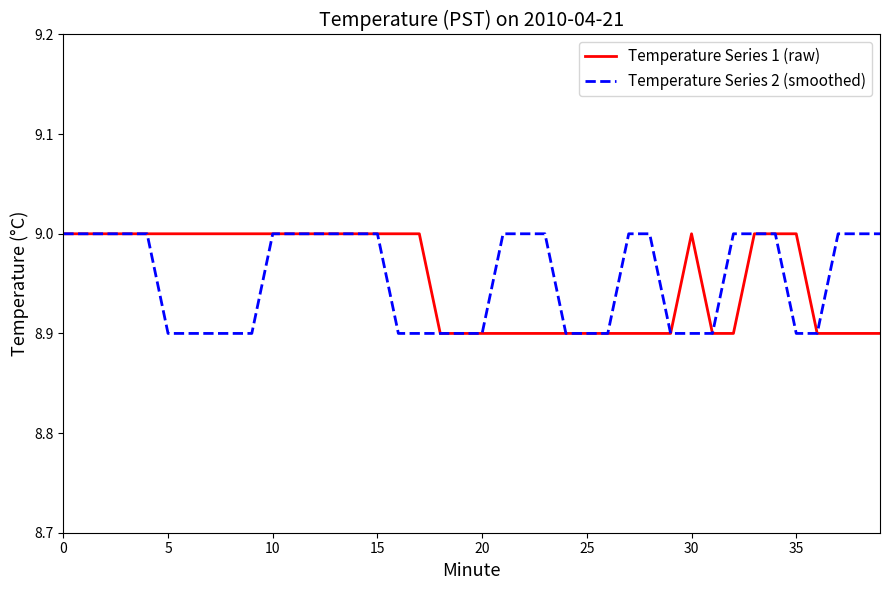

What is the maximum value for Temperature Series 2 (smoothed)?

9.0